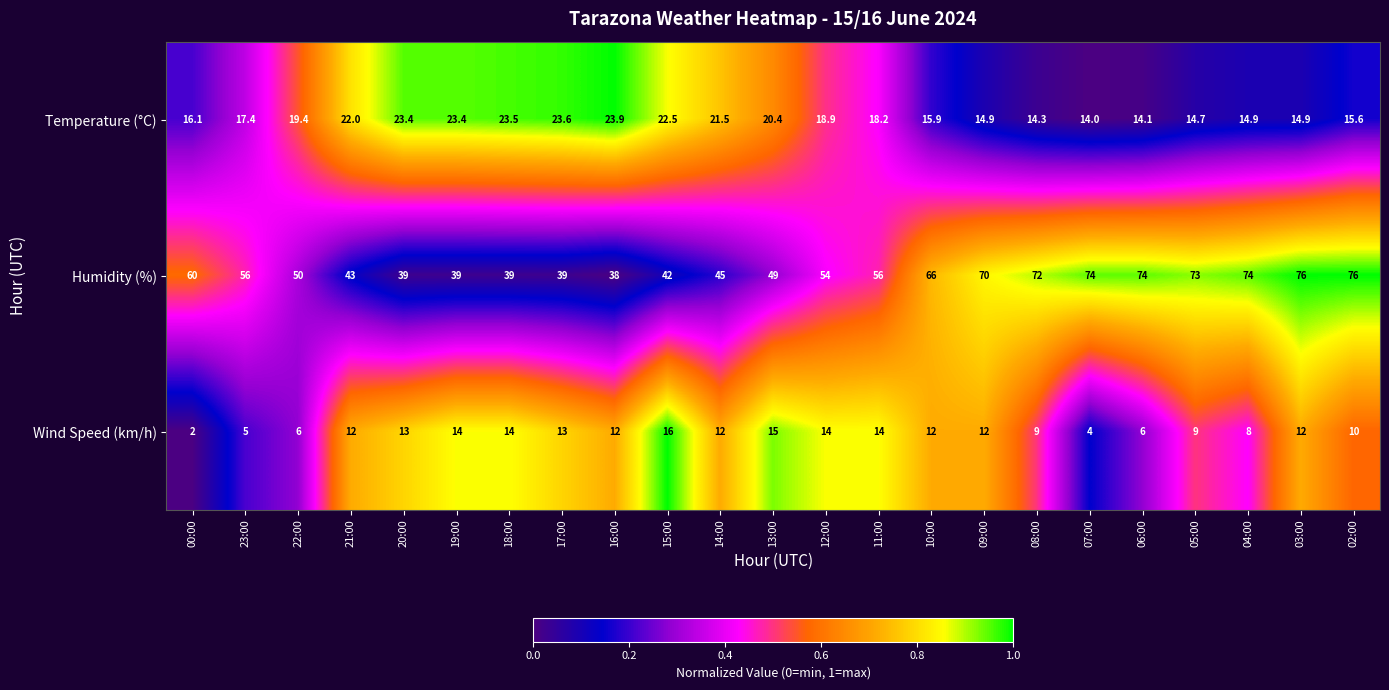

What is the total value across all series at 04:00?

96.9